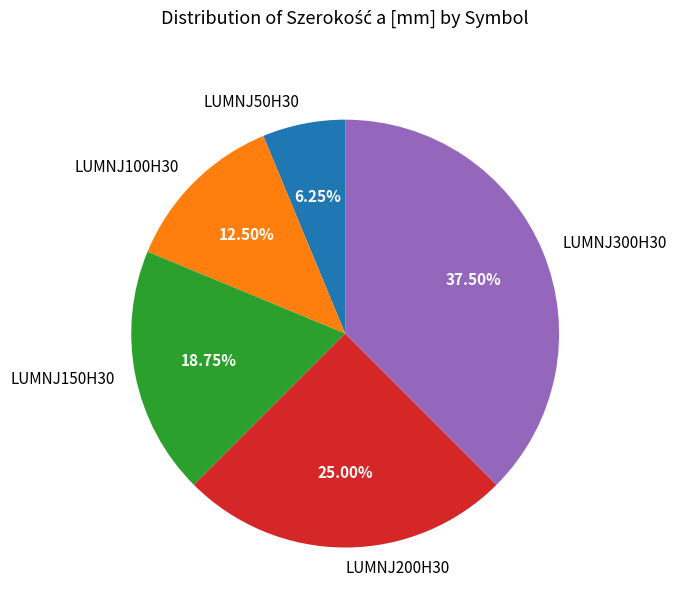

True or false: LUMNJ150H30 accounts for 19% of the total.

True